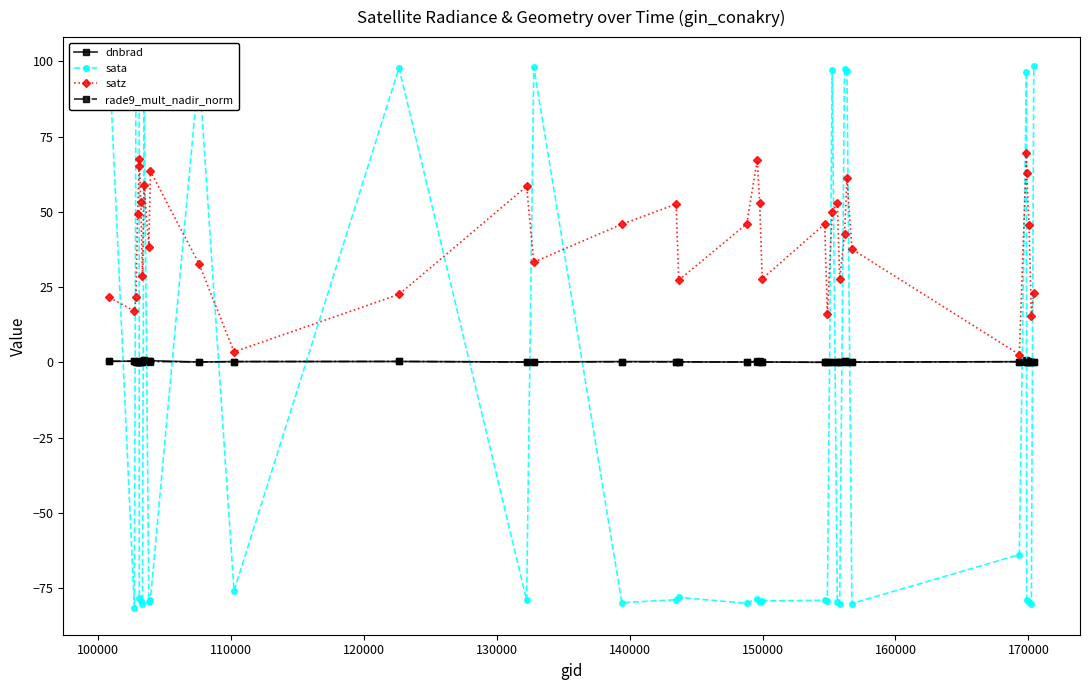

True or false: rade9_mult_nadir_norm and dnbrad cross at least once.

True